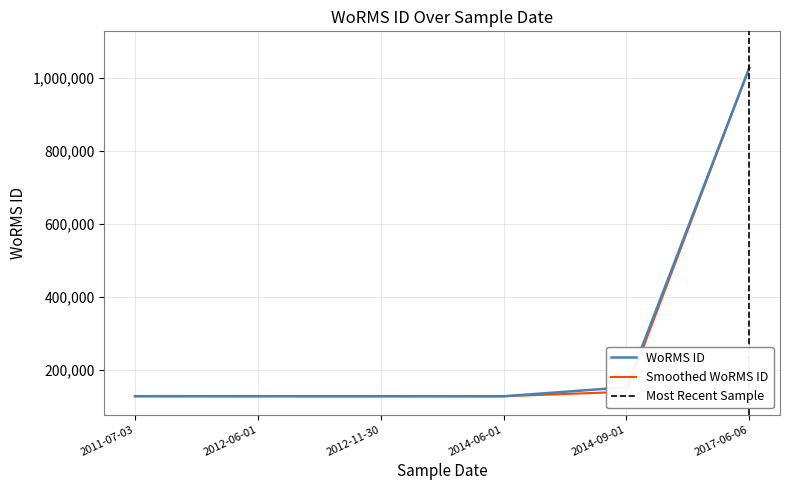

The value of Smoothed WoRMS ID at 2017-06-06 is 433788.2. True or false?

False